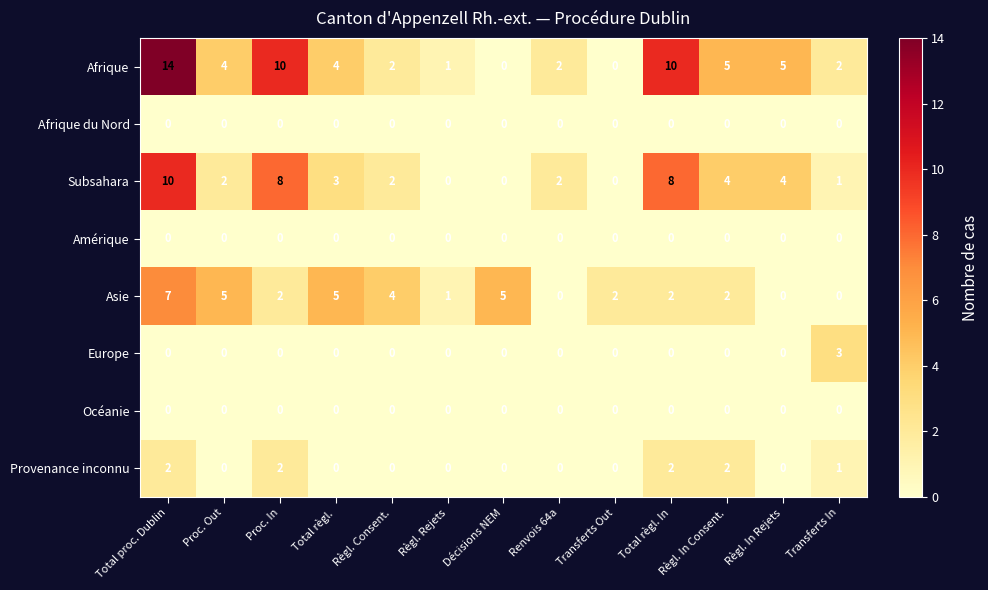

Count the Subsahara values in the range 1 to 4.

7